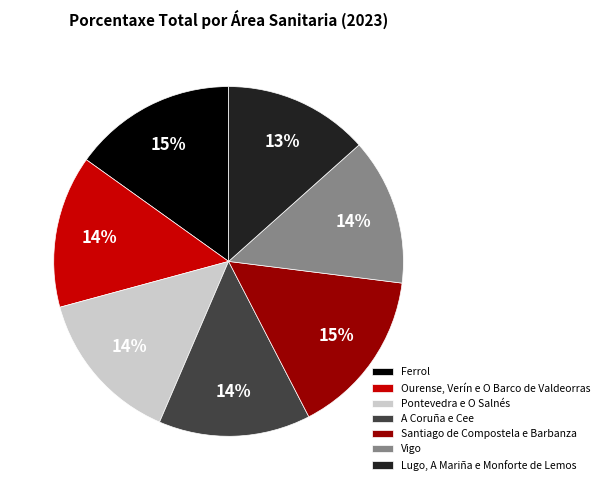

True or false: A Coruña e Cee accounts for 26% of the total.

False